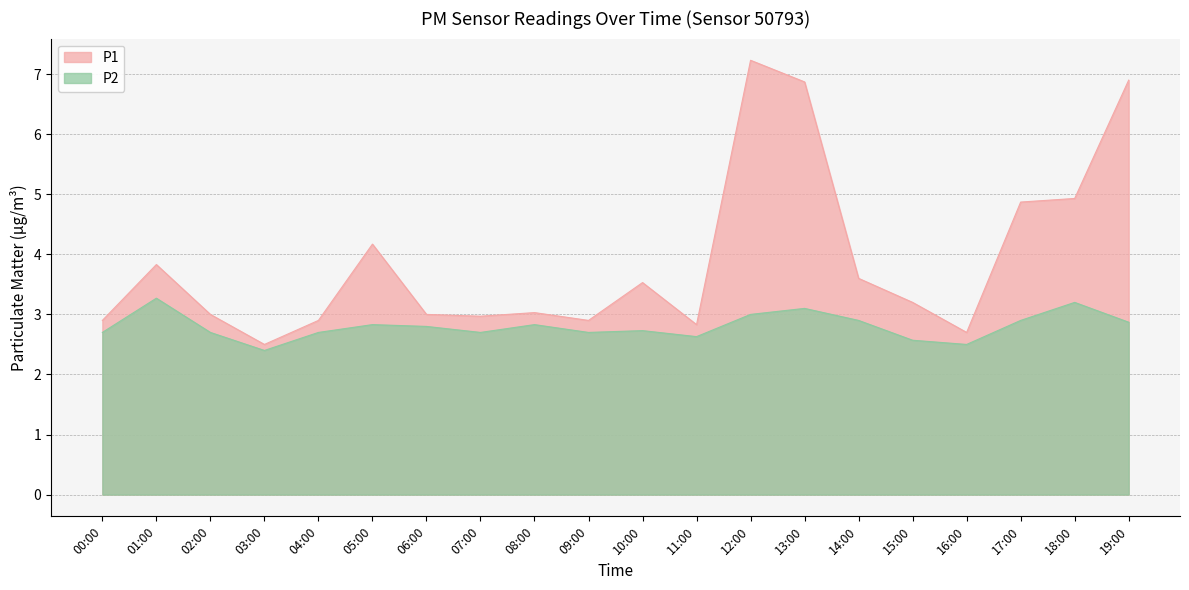

In P2, how many points are higher than both neighbors (excluding endpoints)?

6